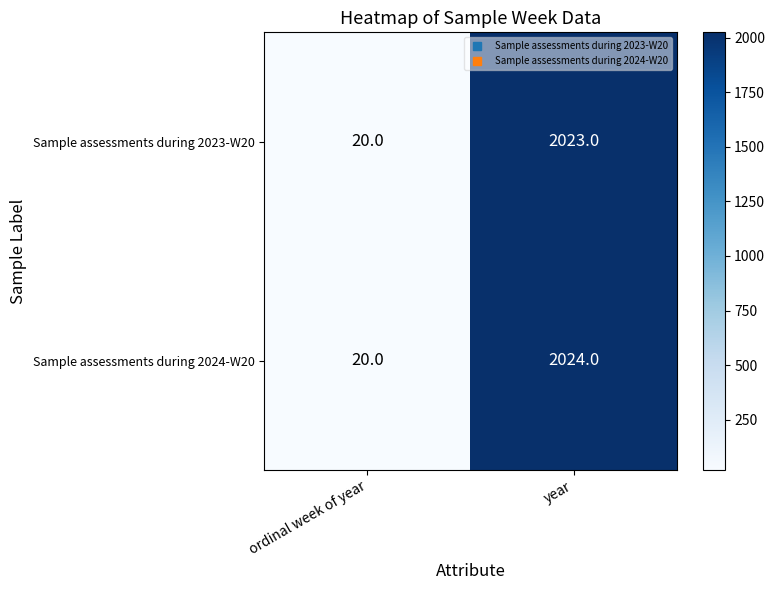

What is the difference between the maximum and minimum values in the Sample assessments during 2023-W20 series?

2003